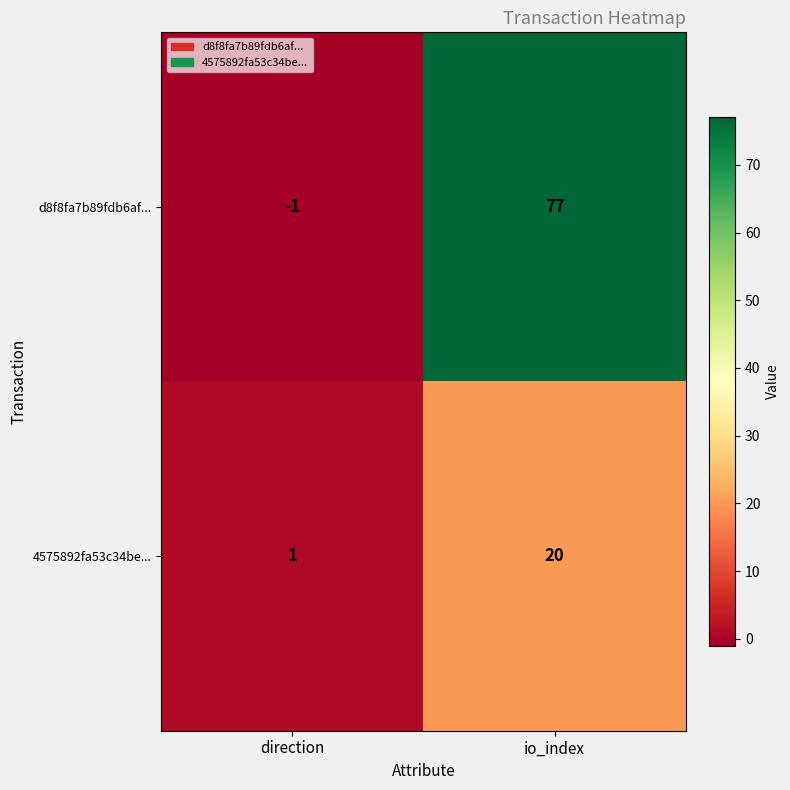

How many positive values does the d8f8fa7b89fdb6af... series have?

1